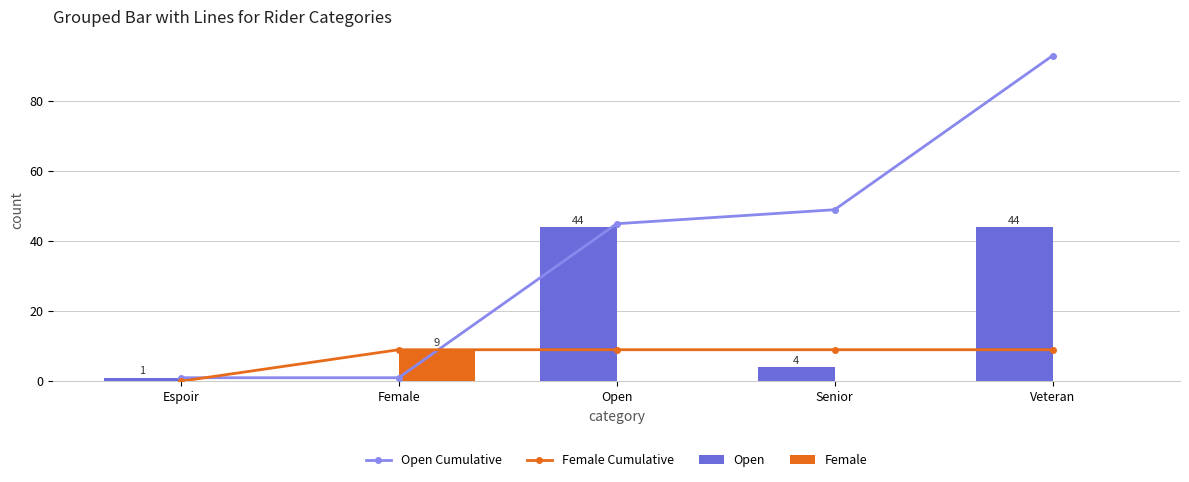

What is the average value of the Female Cumulative series?

7